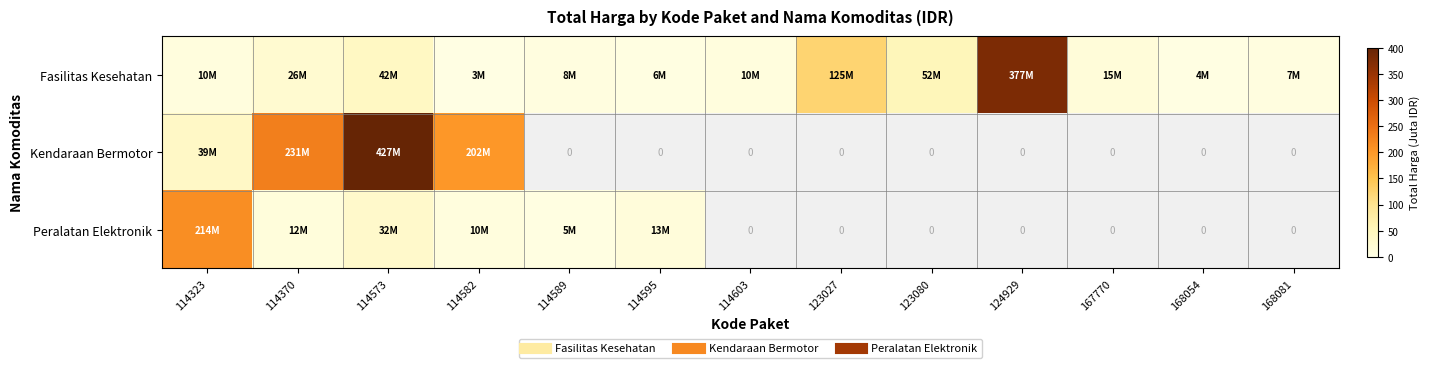

What is the difference between the maximum and second lowest values in the Peralatan Elektronik series?

213.8